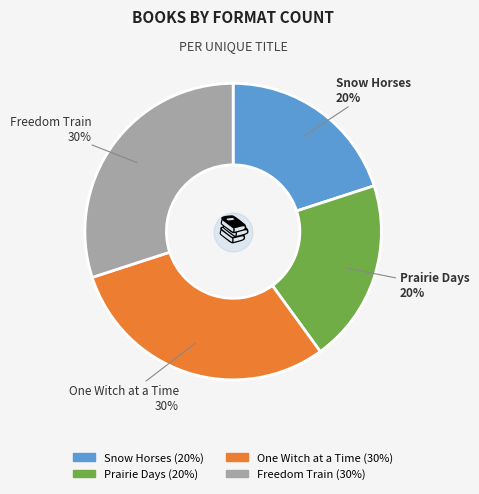

What percentage is the Snow Horses slice, to the nearest percent?

20%